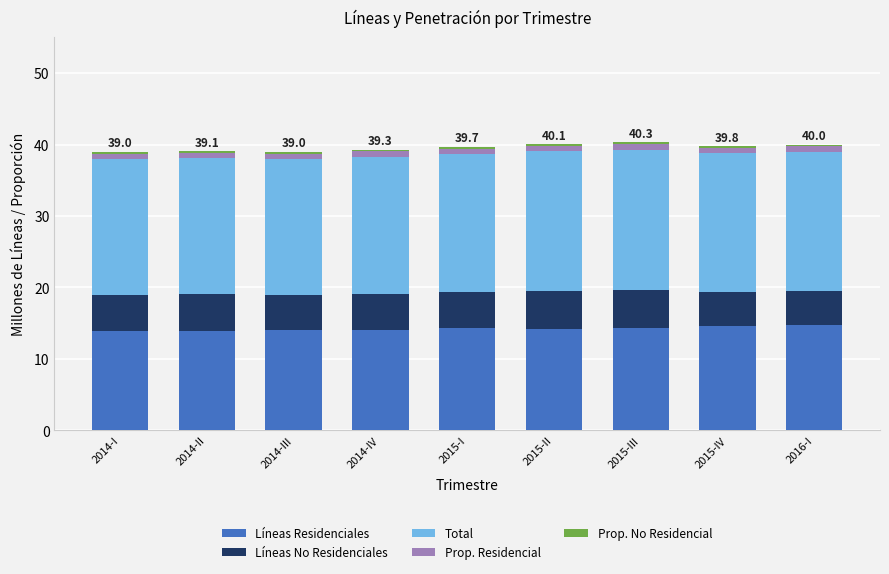

How many data points does each series have?

9